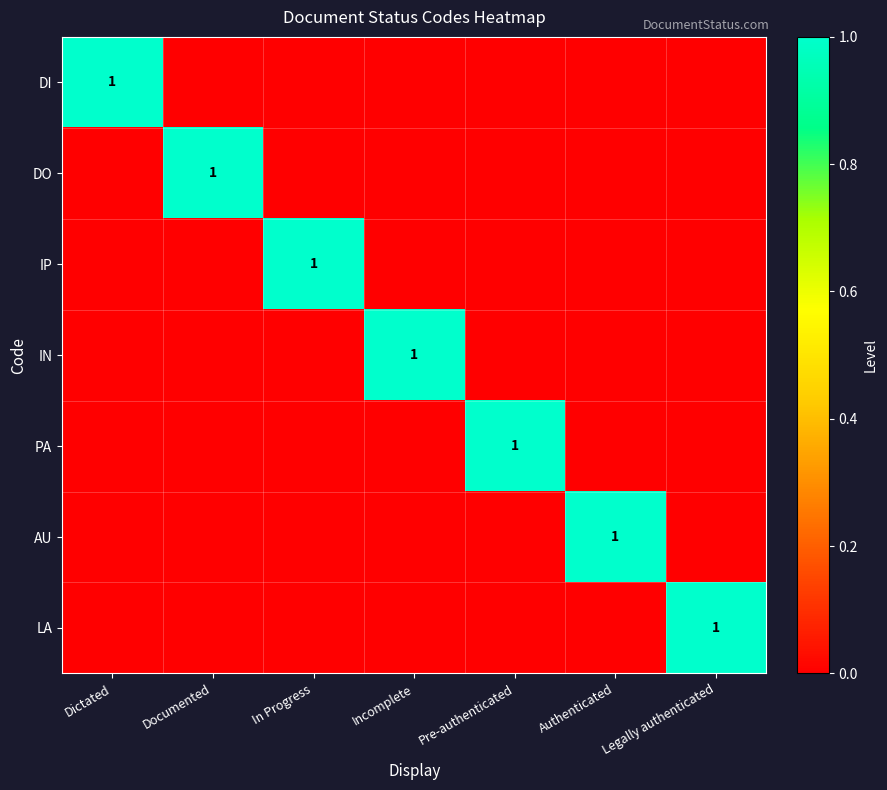

Which has a higher value, Authenticated or Dictated?

Dictated